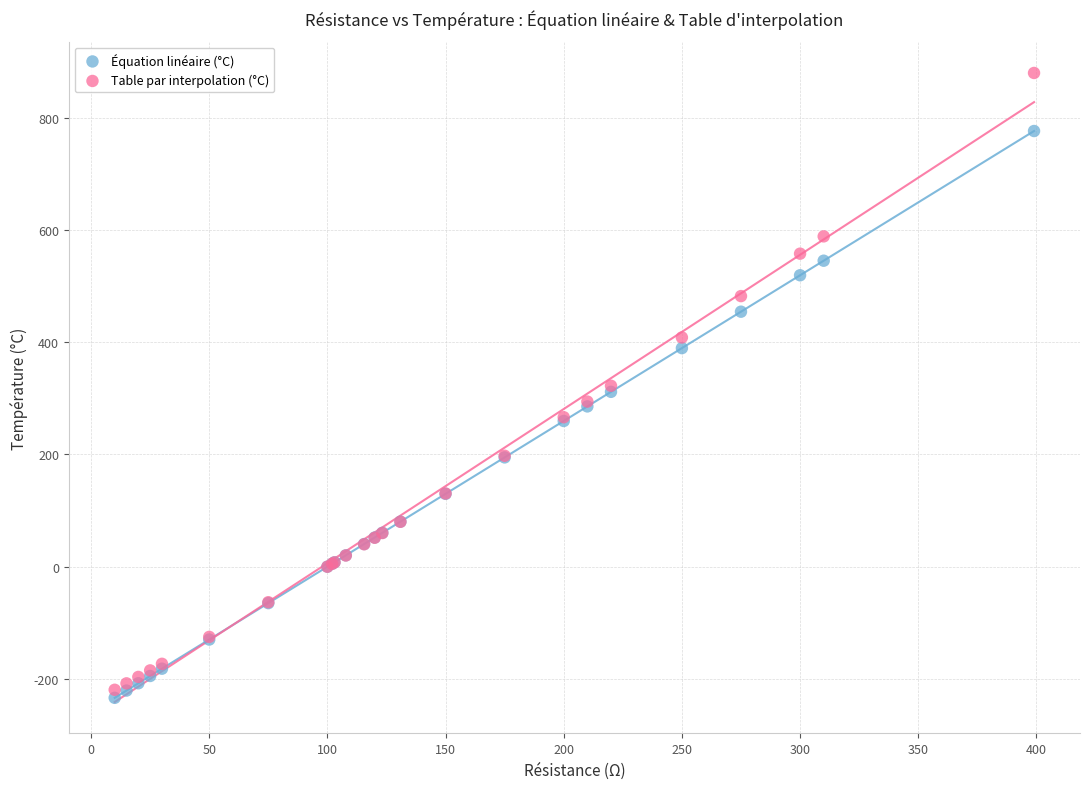

Which series contains the highest Y value?

Table par interpolation (°C)